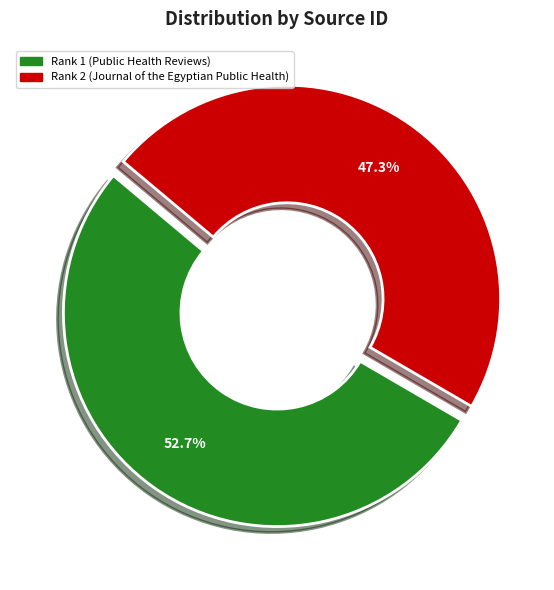

The Rank 2 (Journal of the Egyptian Public Health) slice represents 47% of the pie. True or false?

True